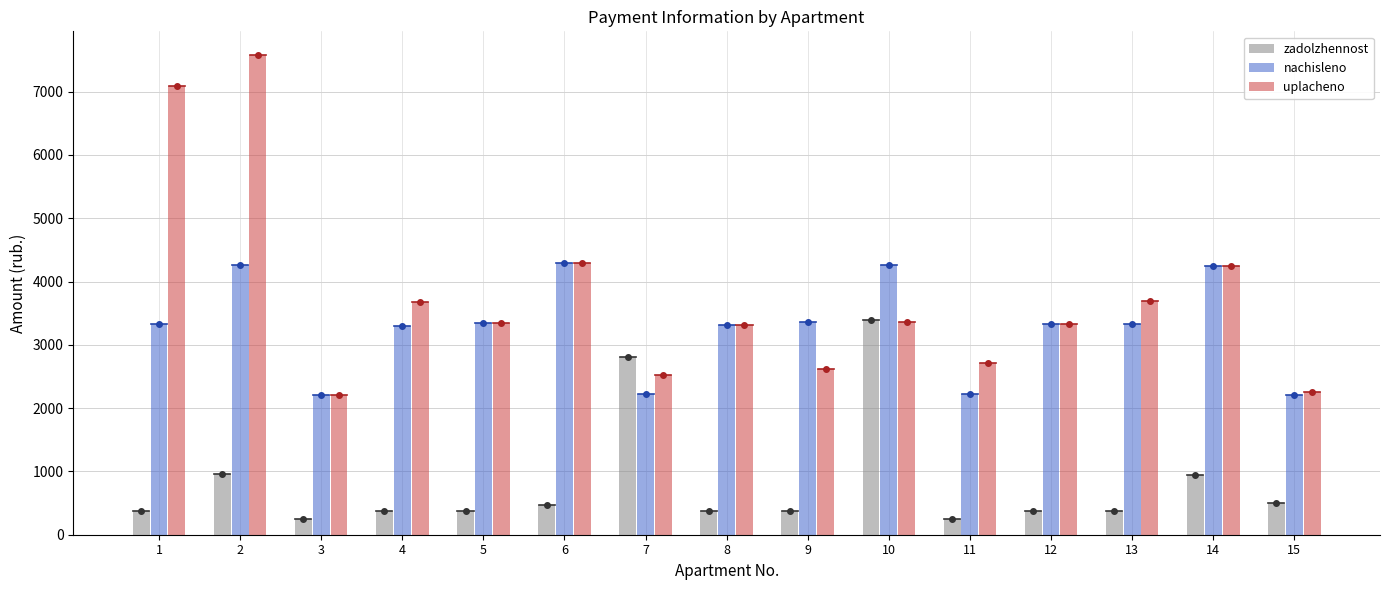

At which label does zadolzhennost first exceed 371?

2